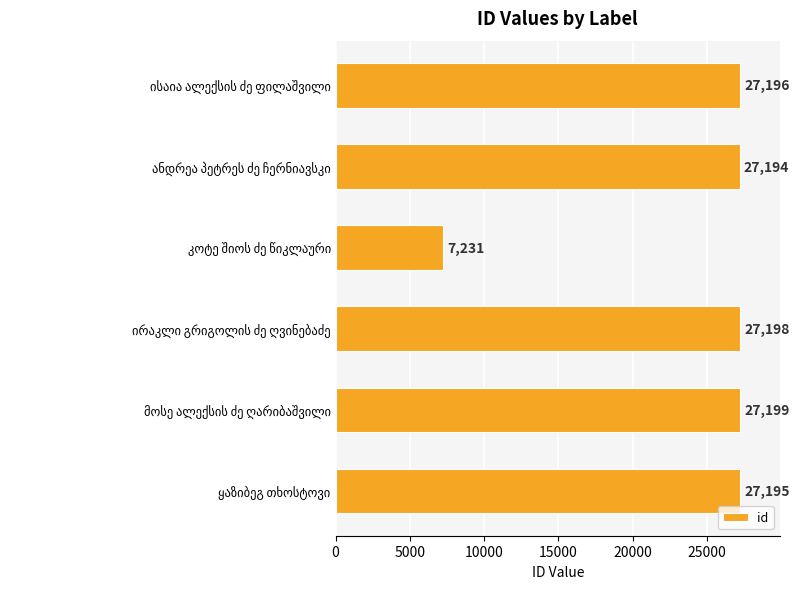

Reading bottom to top, what are all the values shown in this chart?

27195	27199	27198	7231	27194	27196